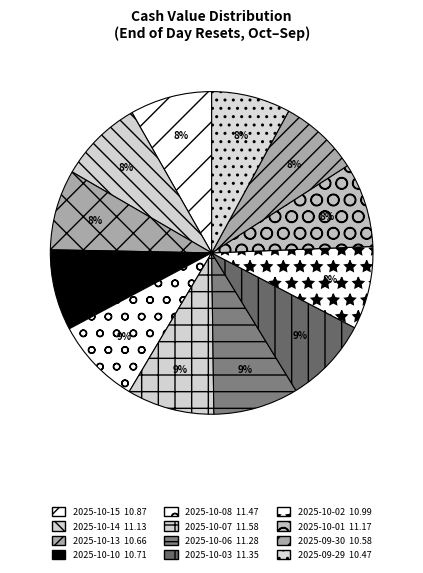

How many slices are in this pie chart?

12